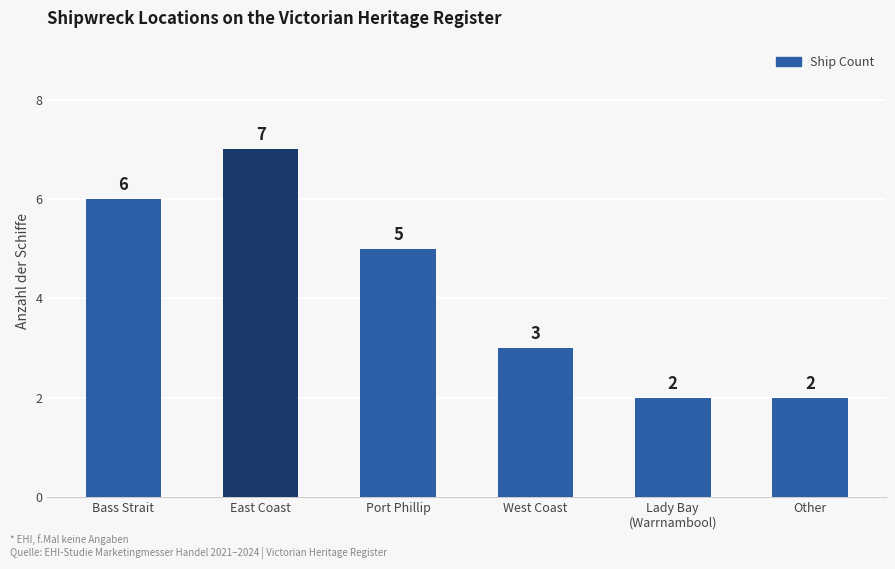

What is the sum of the values at East Coast and Other?

9